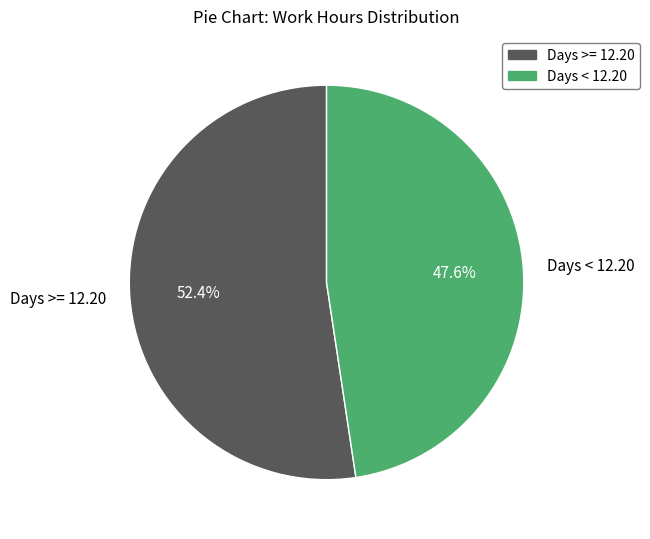

Rank the categories by value from lowest to highest.

Days < 12.20, Days >= 12.20